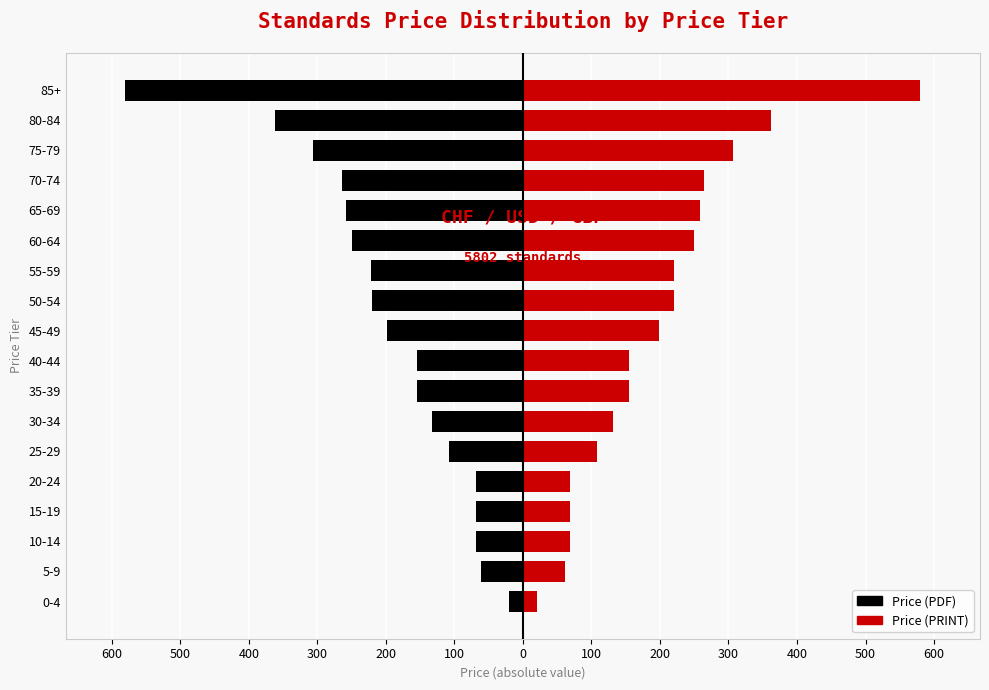

Between 40-44 and 75-79, which series saw the biggest shift?

Price (PDF)